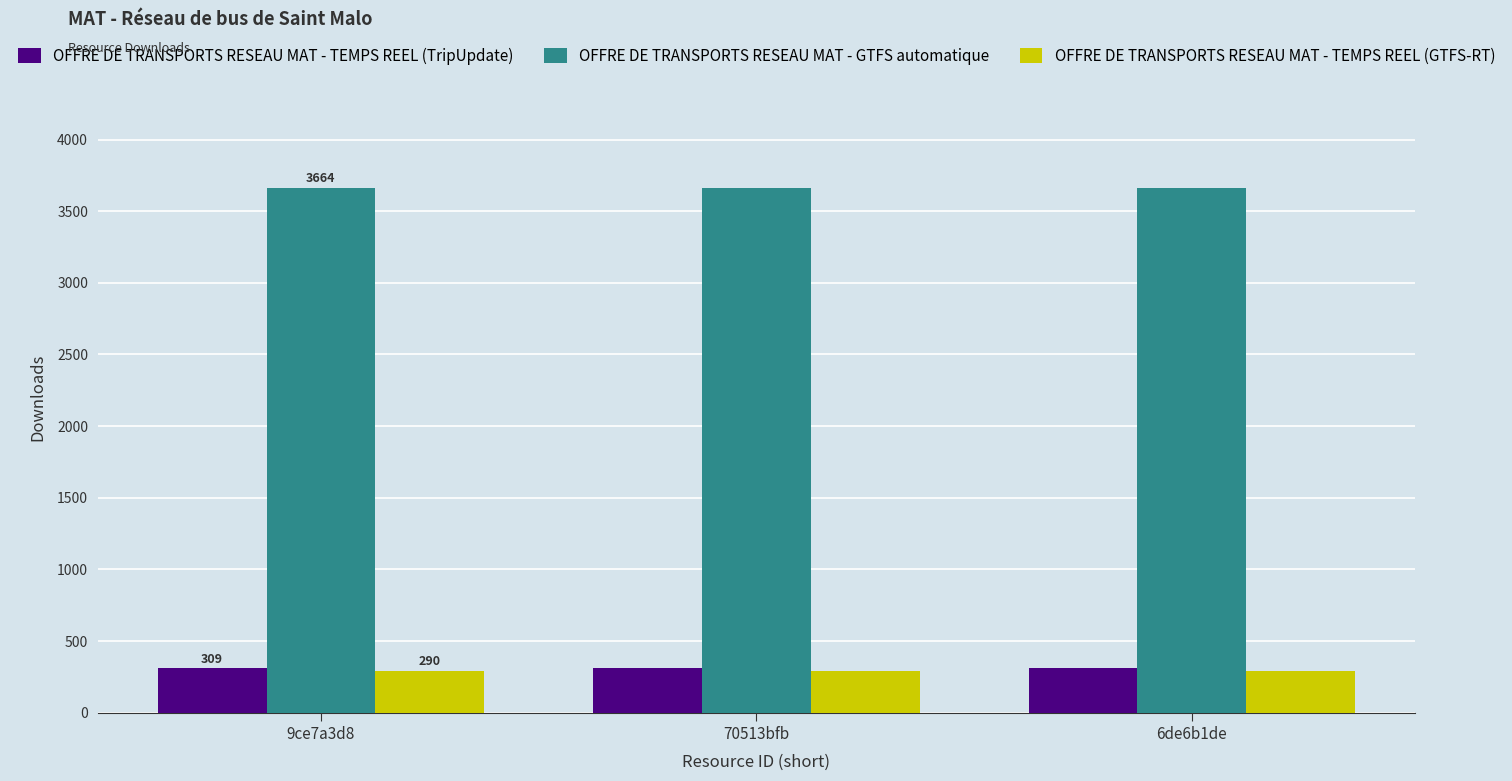

How many series are shown in this chart?

3